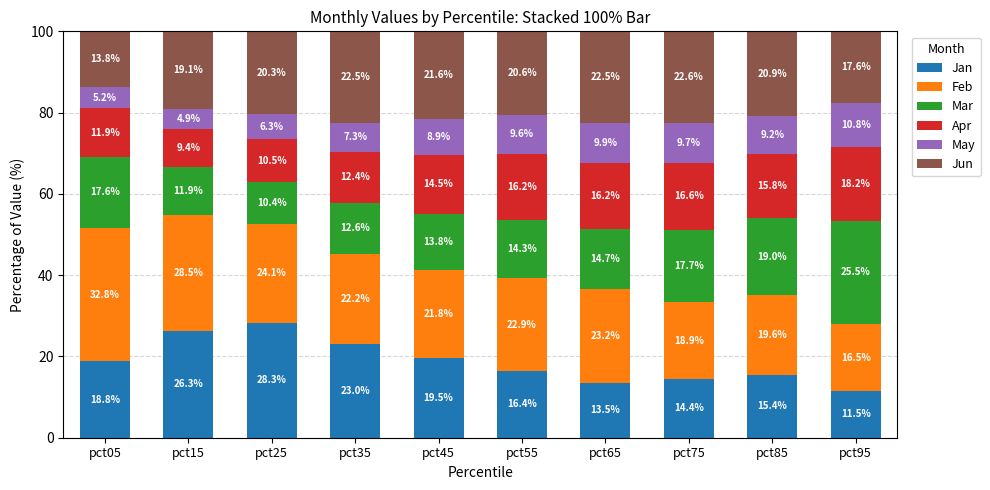

Reading left to right, transcribe the values for Jan.

pct05=18.8	pct15=26.3	pct25=28.3	pct35=23.0	pct45=19.5	pct55=16.4	pct65=13.5	pct75=14.4	pct85=15.4	pct95=11.5